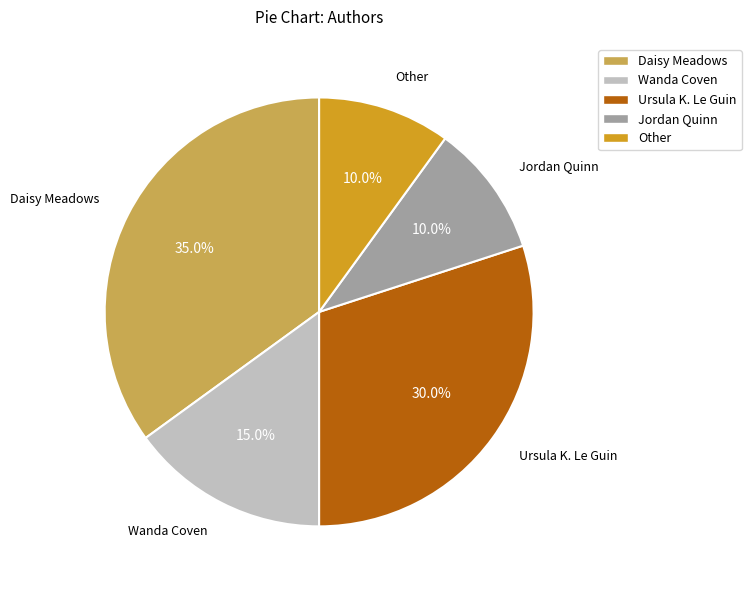

Which has a higher value, Jordan Quinn or Daisy Meadows?

Daisy Meadows